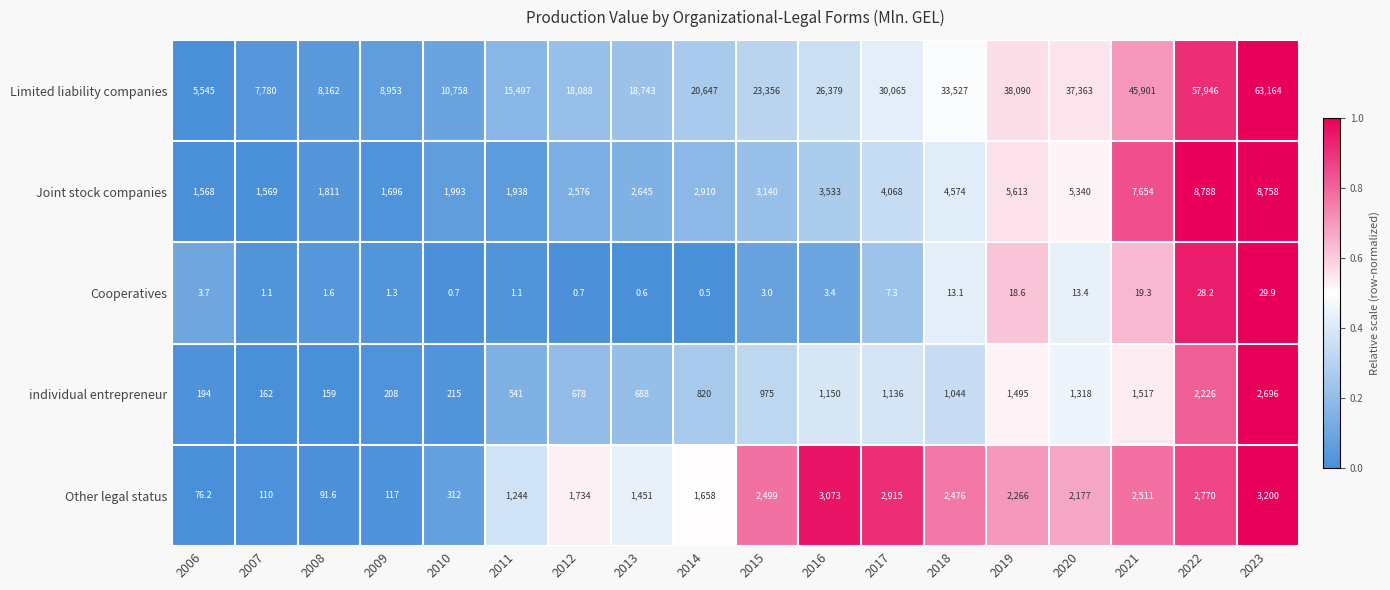

How many series are shown in this chart?

5